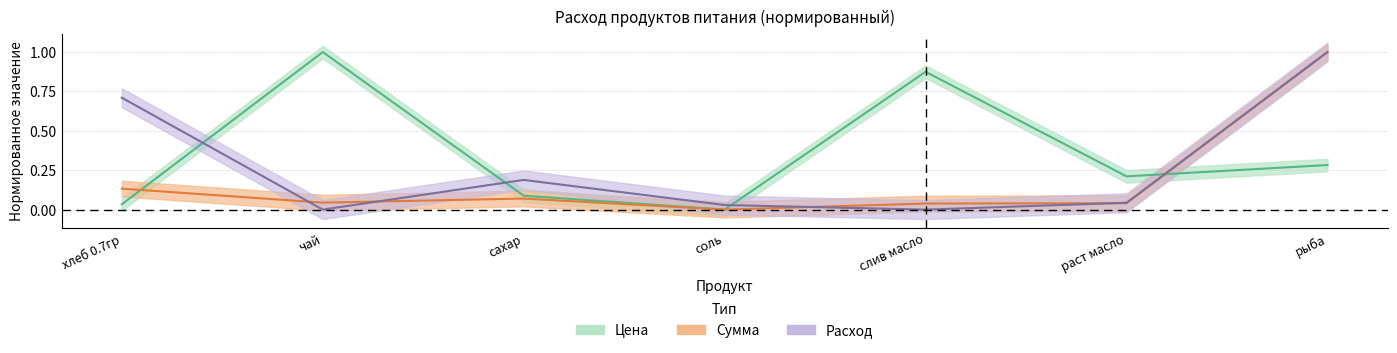

What is the approximate value of Сумма at рыба?

1.0